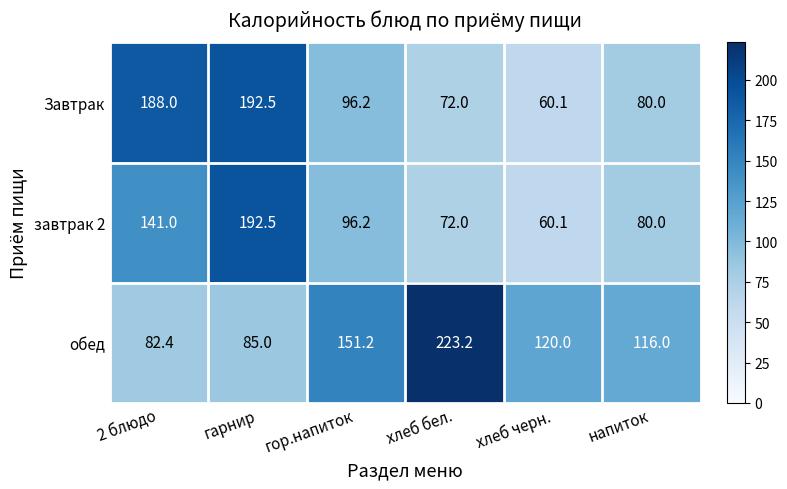

What is the difference between the highest and lowest values at гор.напиток?

55.0